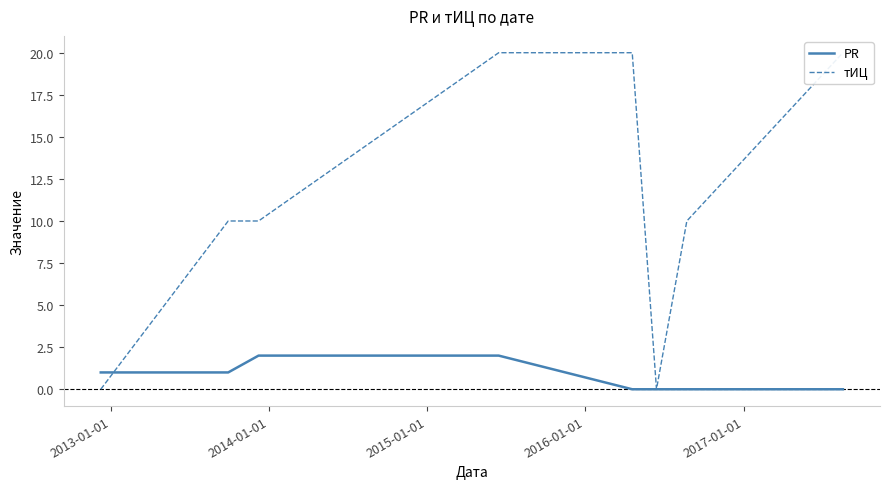

Is it true that тИЦ equals -12 at 2012-01-01?

False